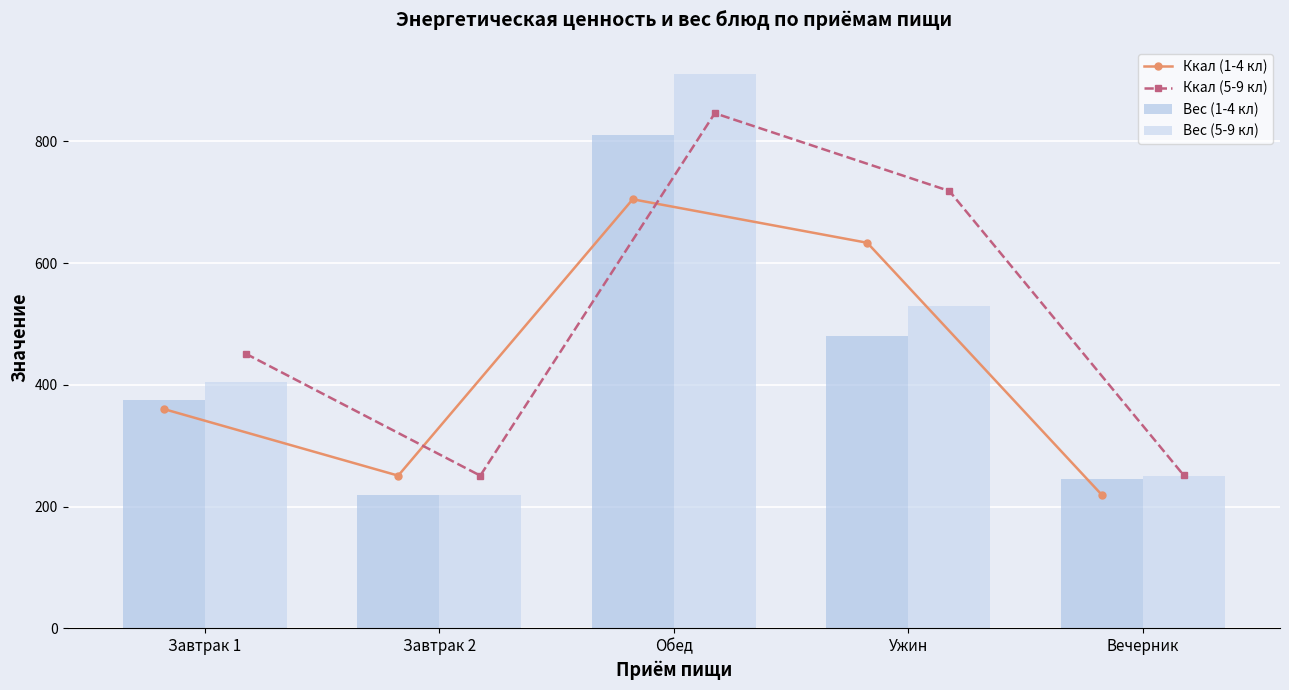

What is the label of the 1st bar from the left?

Завтрак 1